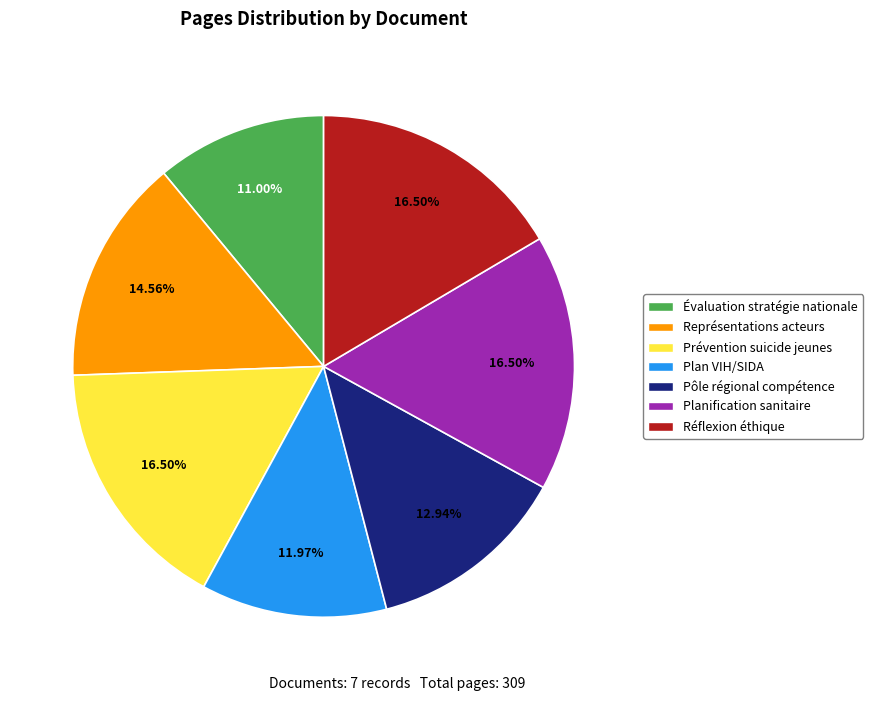

Does any single category account for the majority?

No